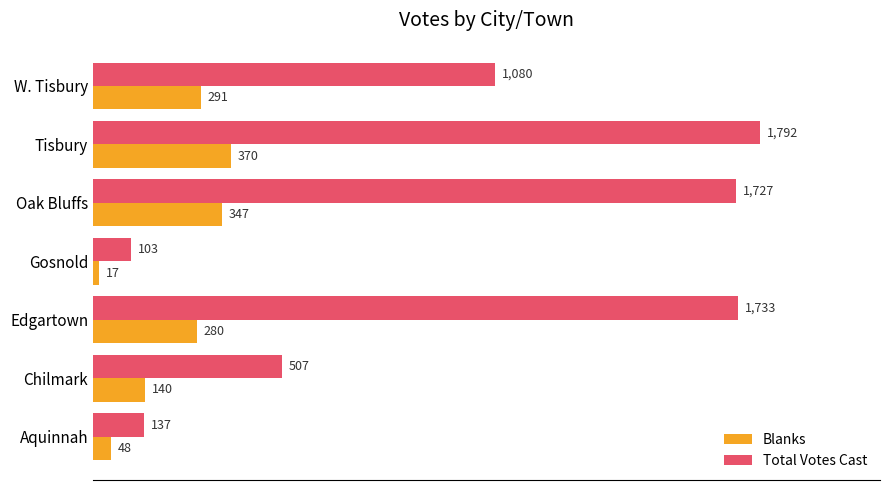

What is the lowest value of the Total Votes Cast series?

103